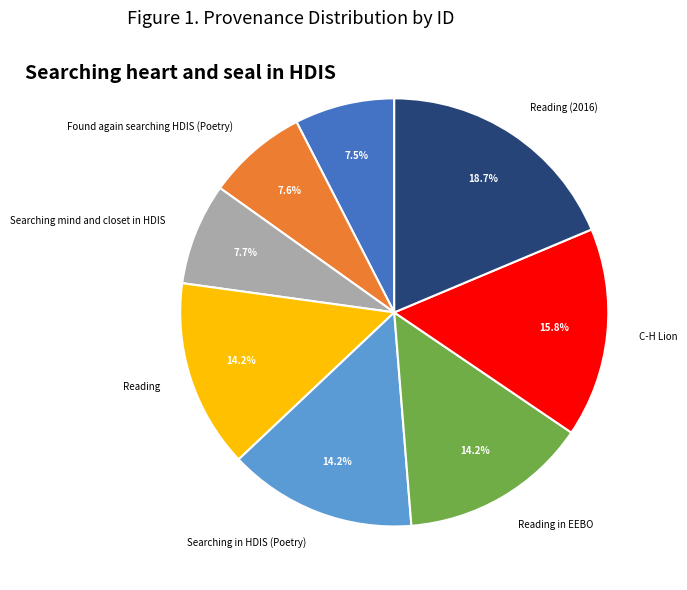

To the nearest percent, what is the difference between the largest and smallest slice percentages?

11%